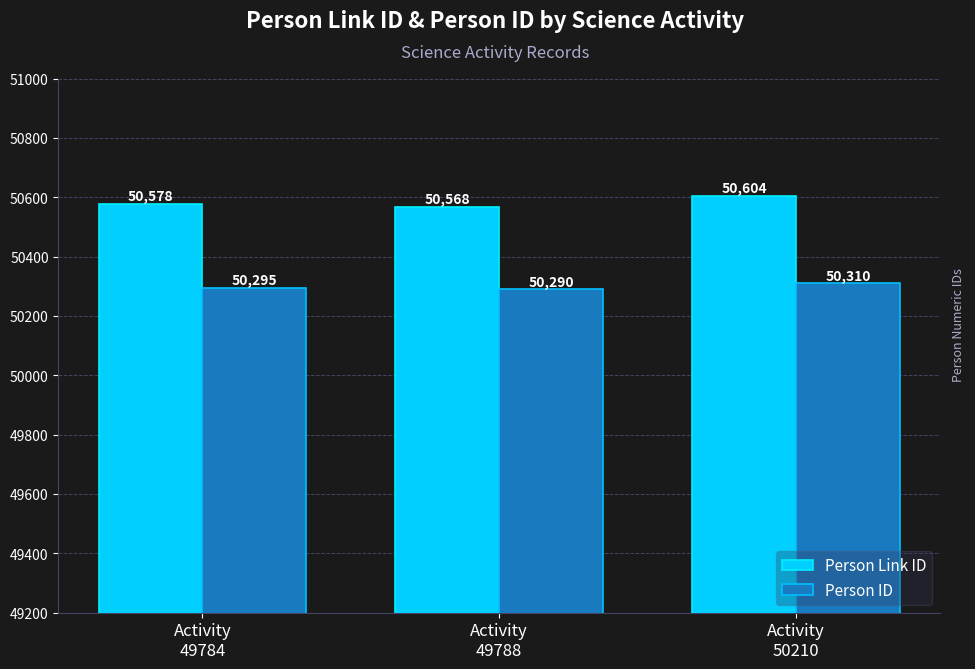

What are all the series names shown in the legend?

Person Link ID, Person ID